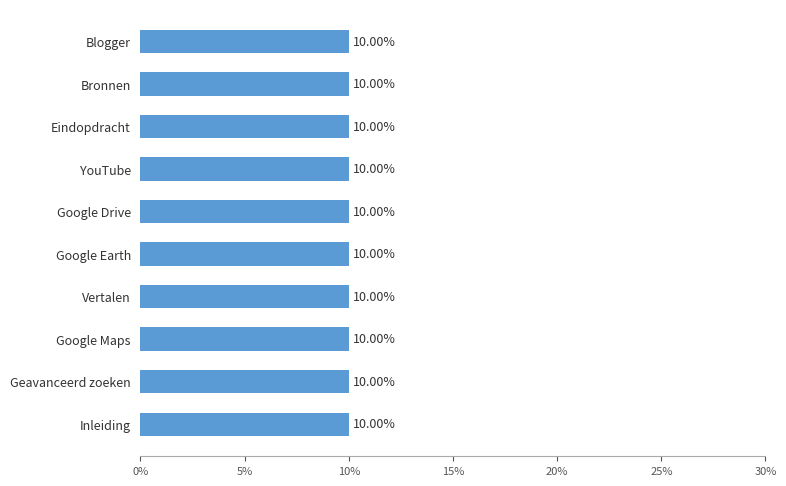

Are the bars horizontal?

Yes